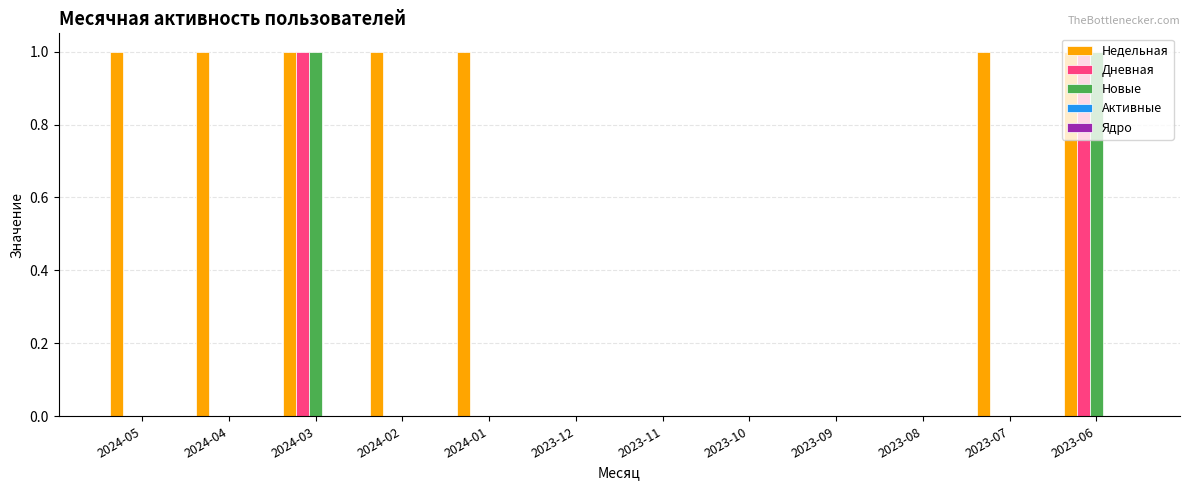

Which series has the largest total across all categories?

Недельная